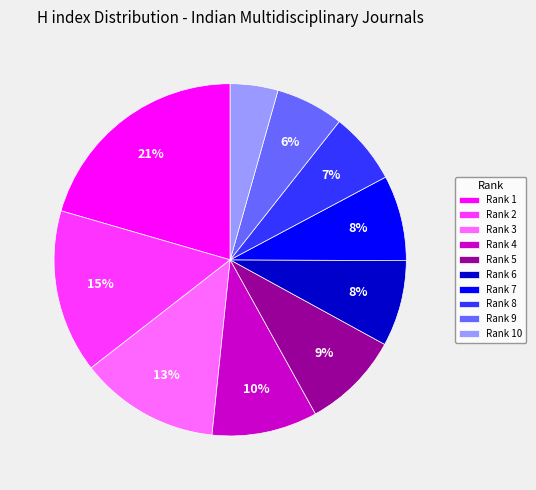

To the nearest percent, what percentage of the pie is Rank 6?

8%